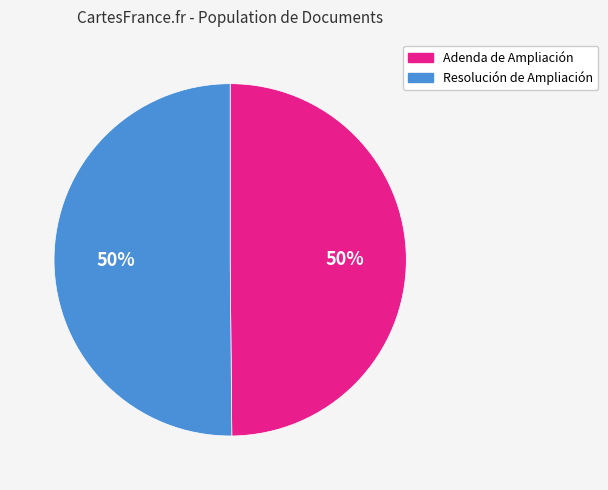

Combined, do Resolución de Ampliación and Adenda de Ampliación account for over 50%?

Yes